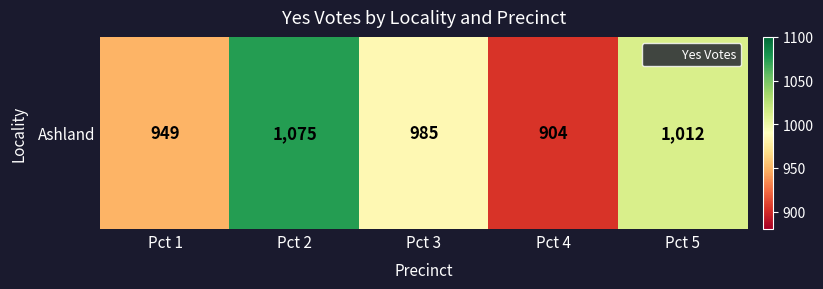

Rank the categories by value from highest to lowest.

Pct 2, Pct 5, Pct 3, Pct 1, Pct 4